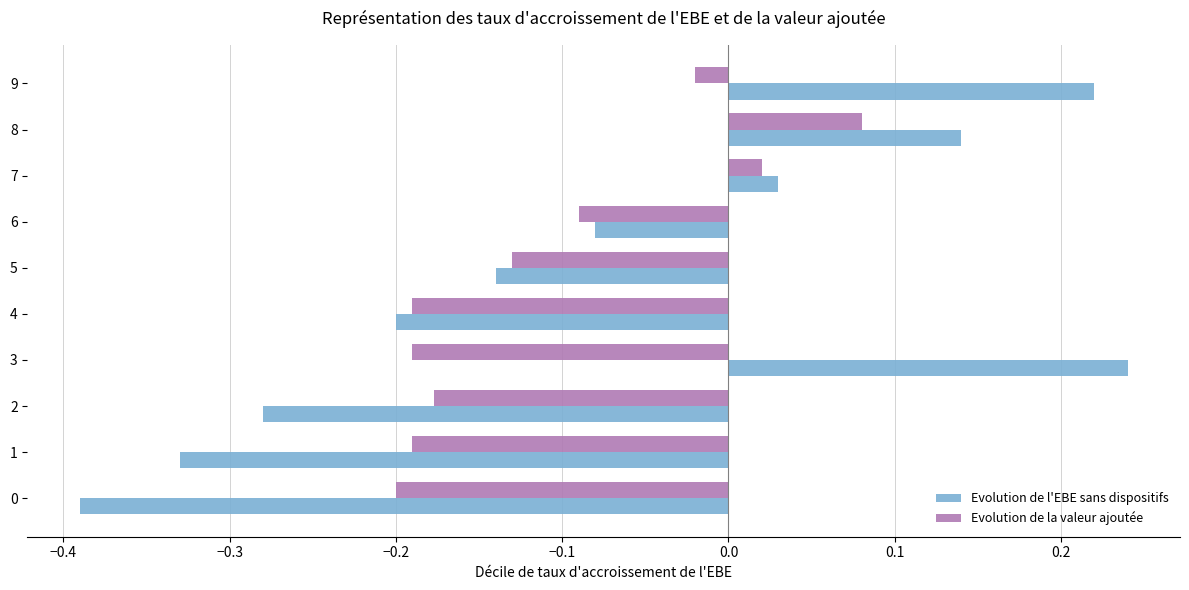

Is the value of Evolution de l'EBE sans dispositifs at 1 greater than the value of Evolution de la valeur ajoutée at 5?

No